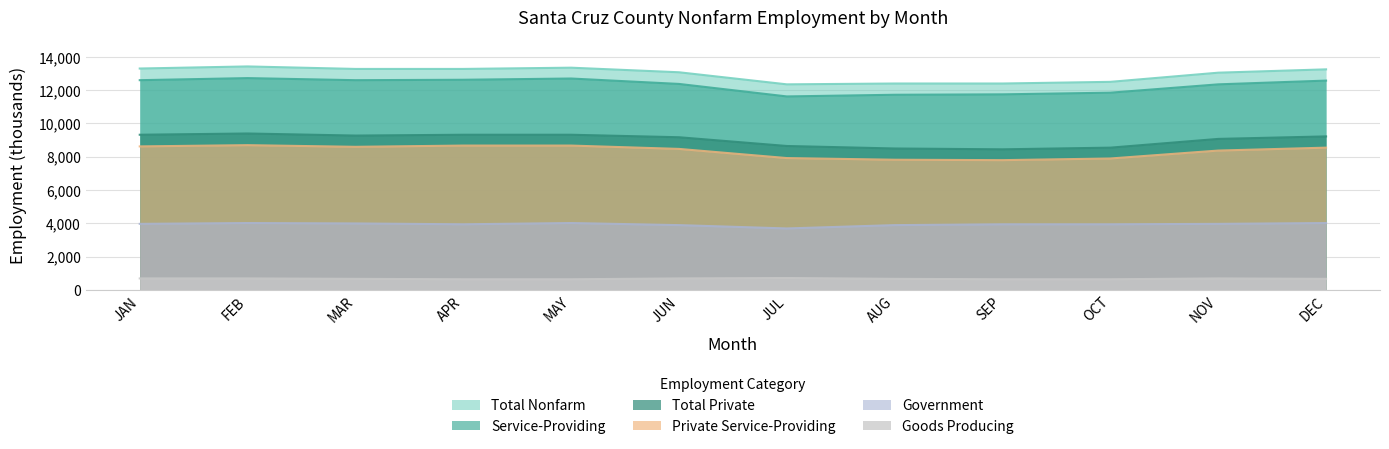

What is the value of the Goods Producing point at the 5th from the left?

650